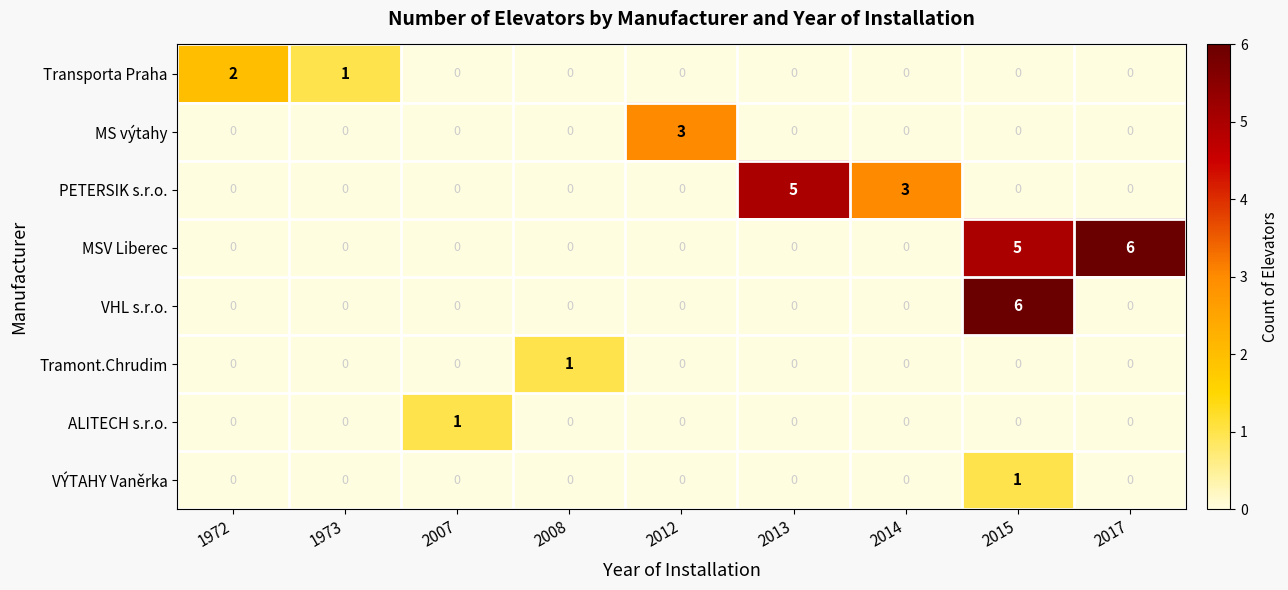

At which label does MS výtahy reach its peak?

2012